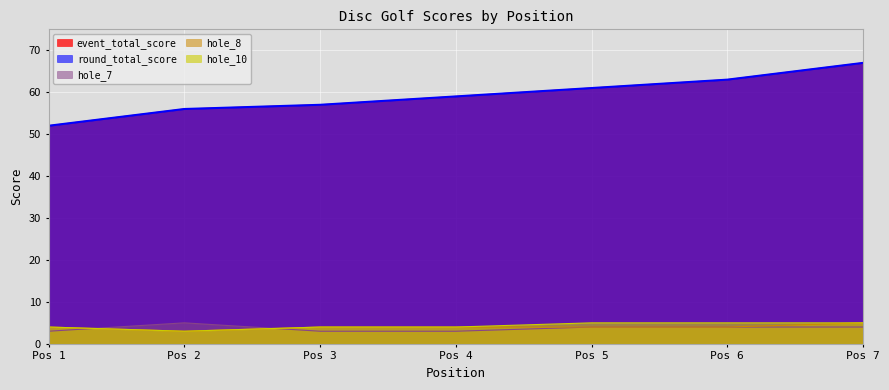

What is the maximum value shown in the chart?

67